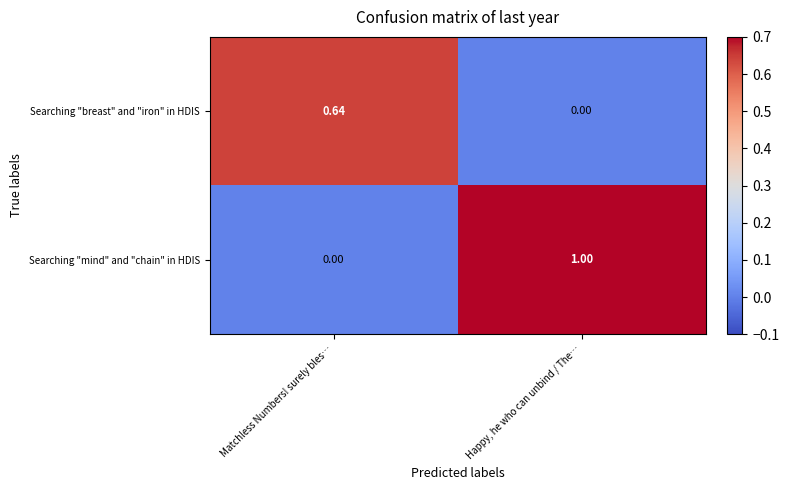

Count the number of categories in the chart.

2